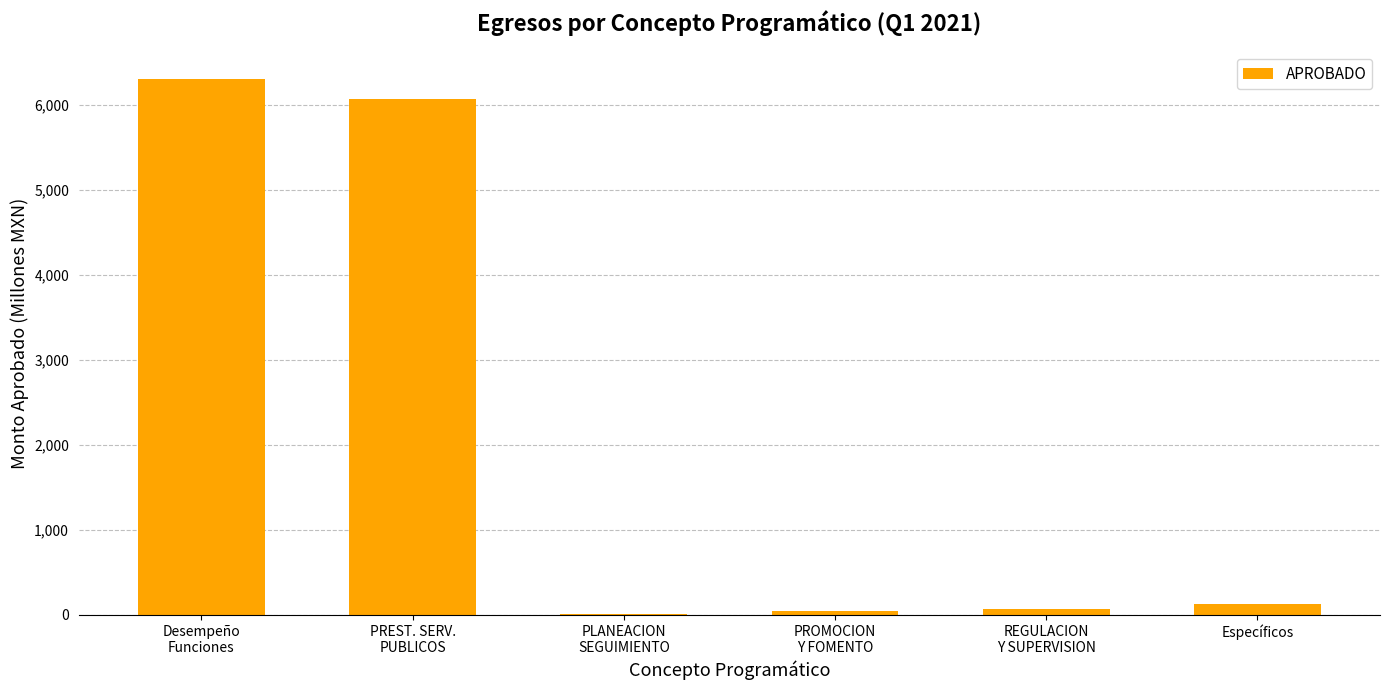

Does the chart contain stacked bars?

No